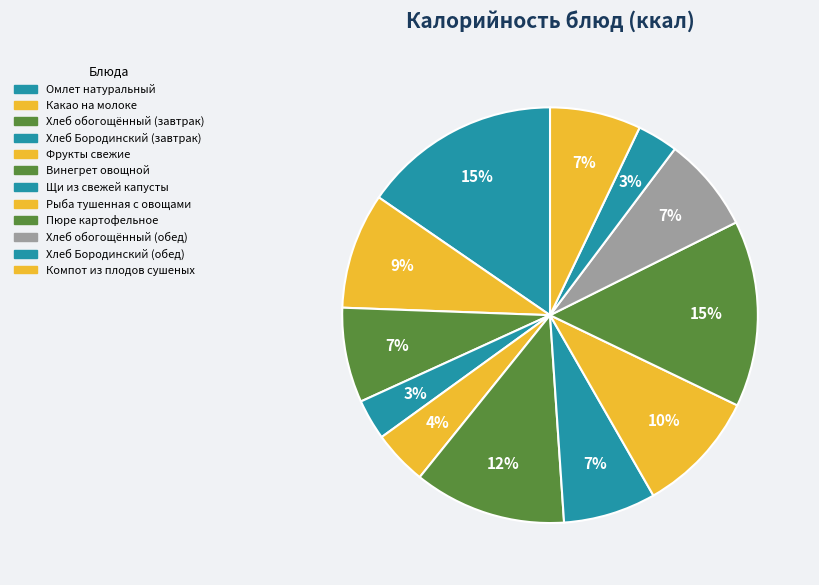

To the nearest percent, what percentage of the pie is Компот из плодов сушеных?

7%